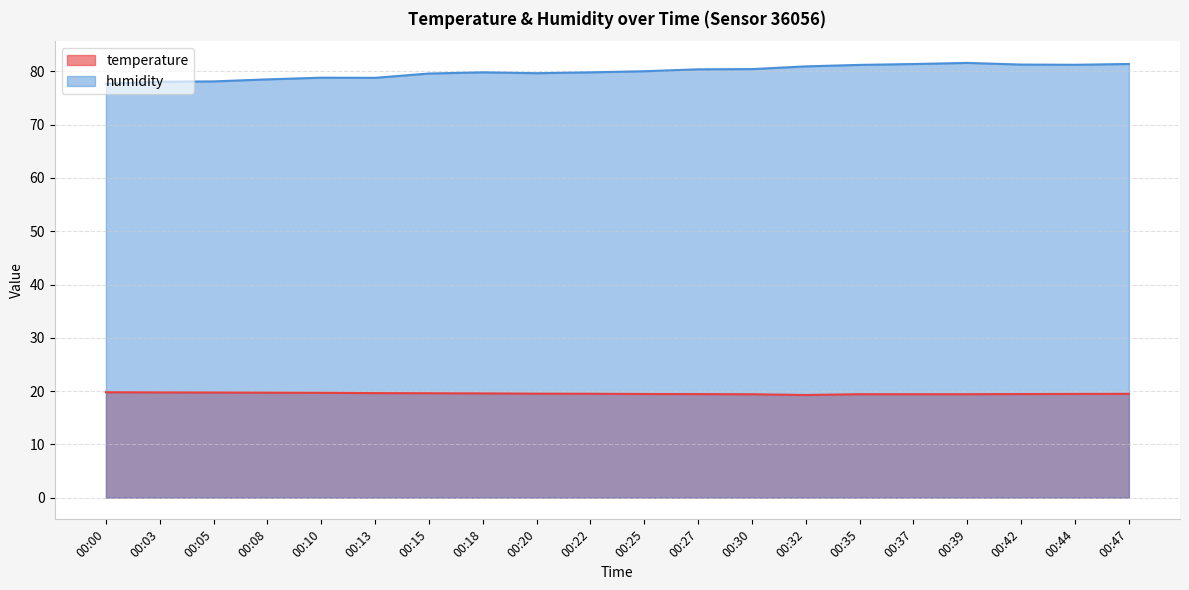

What is the sum of the temperature values at 00:42 and 00:20?

39.0